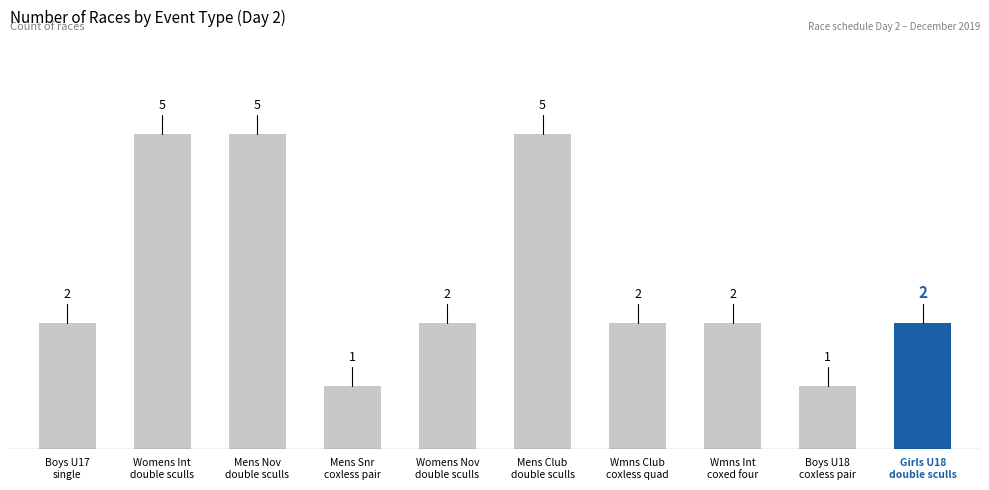

Reading right to left, transcribe all the data shown in this chart.

2	1	2	2	5	2	1	5	5	2